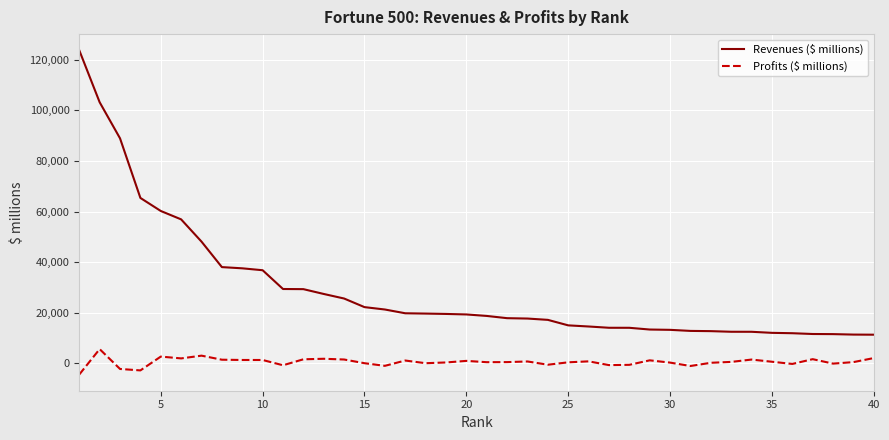

True or false: Profits ($ millions) and Revenues ($ millions) cross at least once.

False